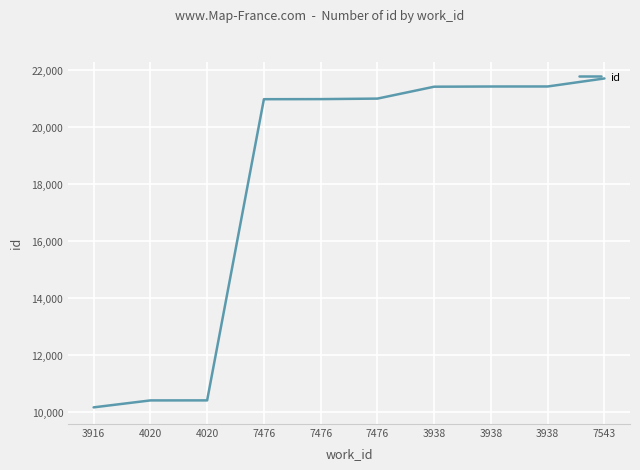

Is this an area chart (filled region under the line)?

No